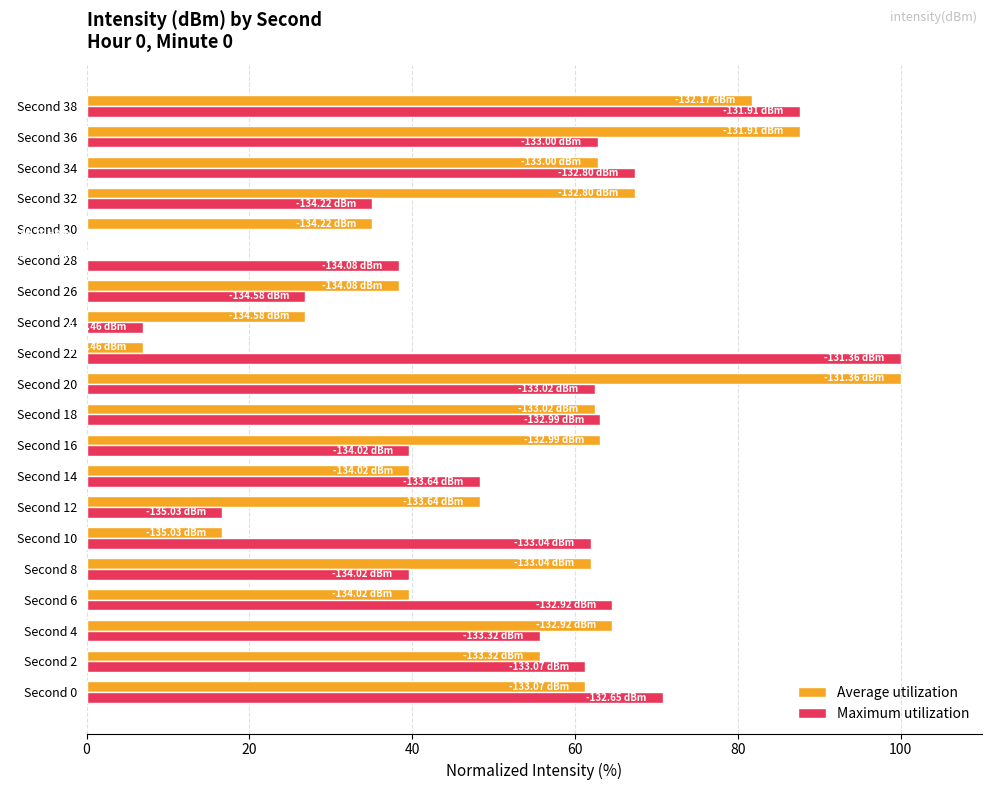

Which series changed the most between Second 2 and Second 32?

Maximum utilization